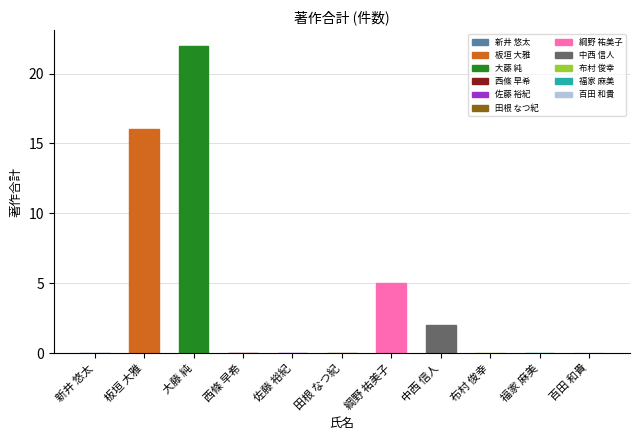

Reading left to right, what are all the values shown in this chart?

新井 悠太=0	板垣 大雅=16	大藤 純=22	西條 早希=0	佐藤 裕紀=0	田根 なつ紀=0	綱野 祐美子=5	中西 信人=2	布村 俊幸=0	福家 麻美=0	百田 和貴=0